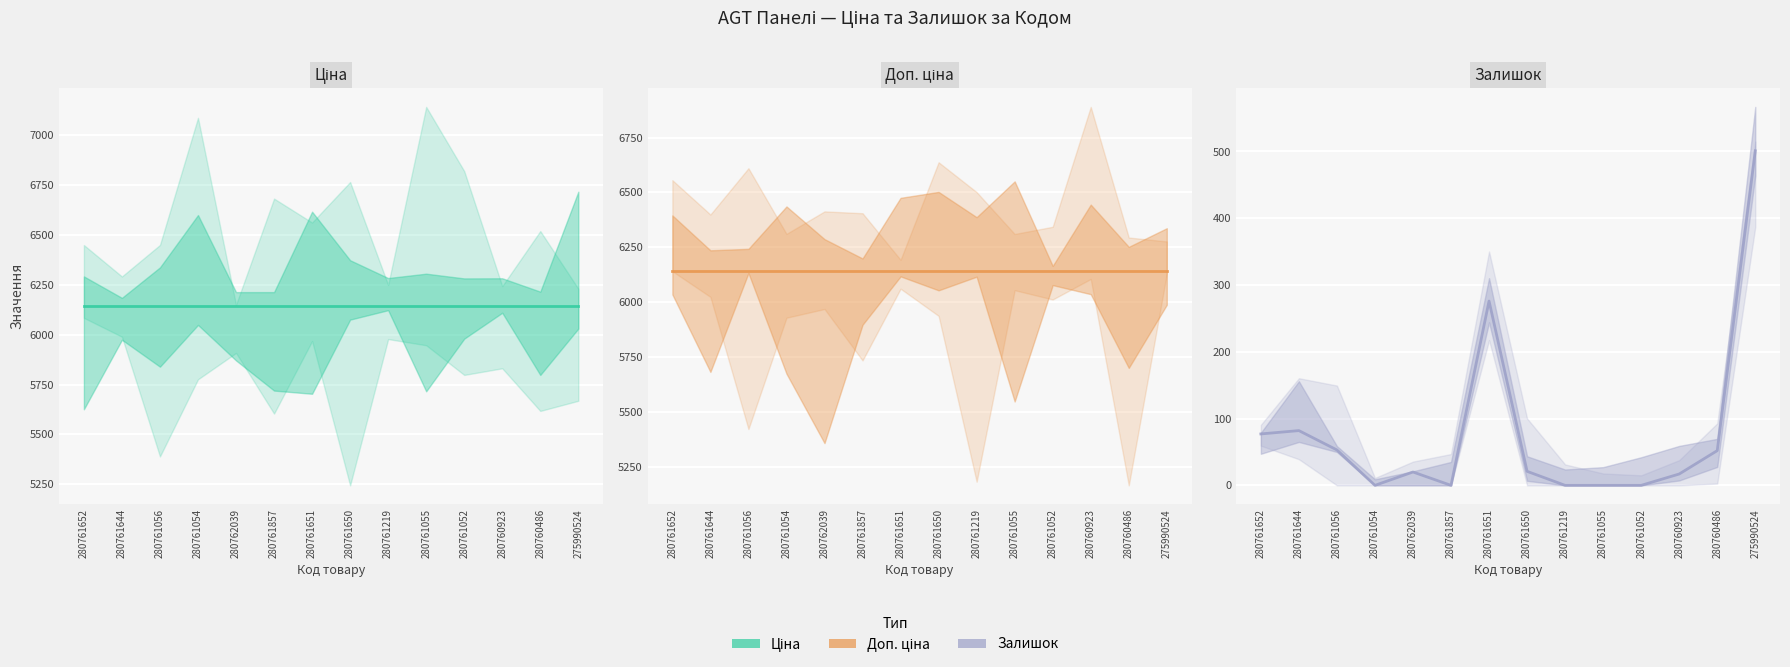

True or false: Ціна and Доп. ціна cross at least once.

False